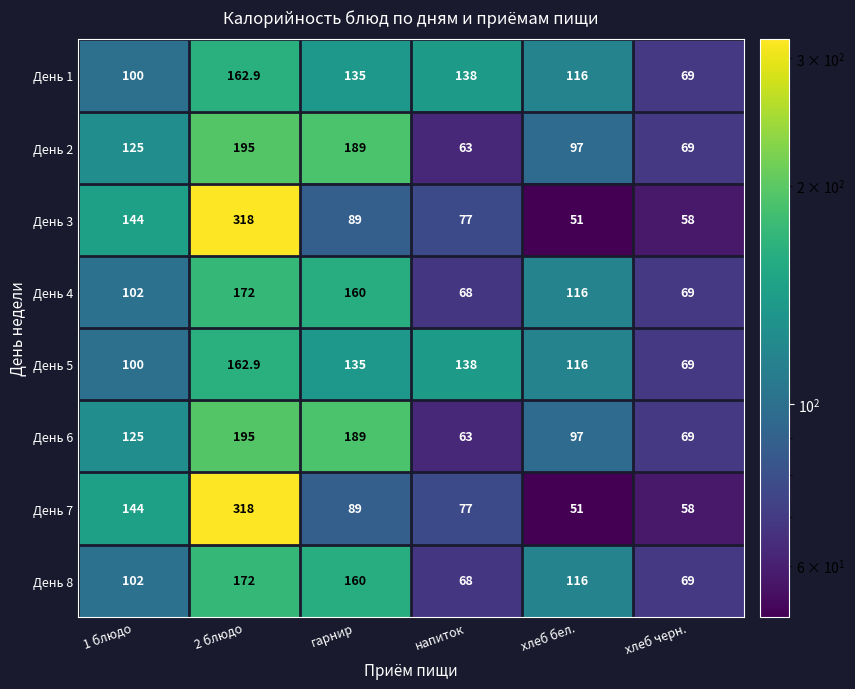

What is the greatest value displayed?

318.0